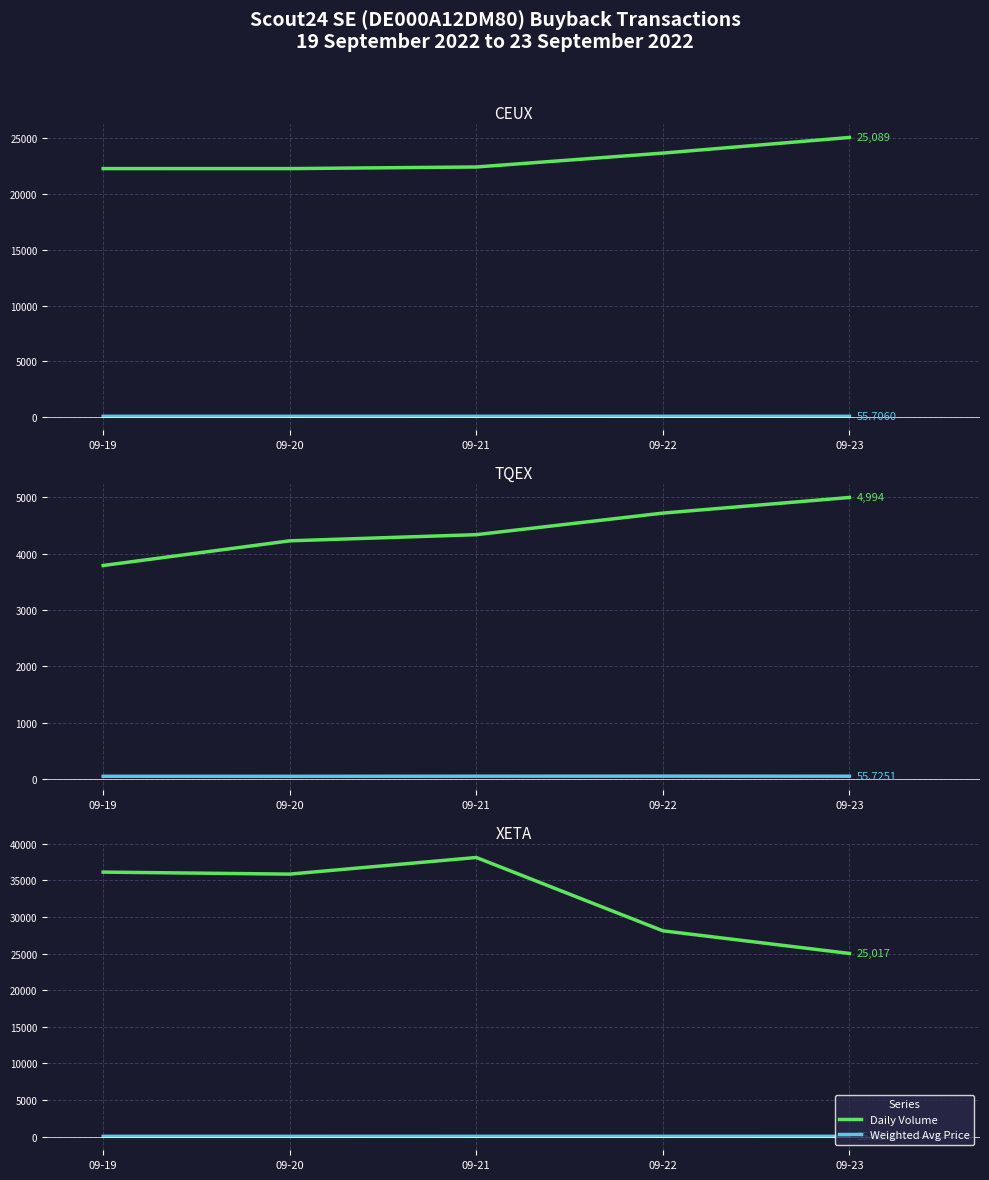

In Weighted Avg Price, how many points are lower than both neighbors (excluding endpoints)?

1